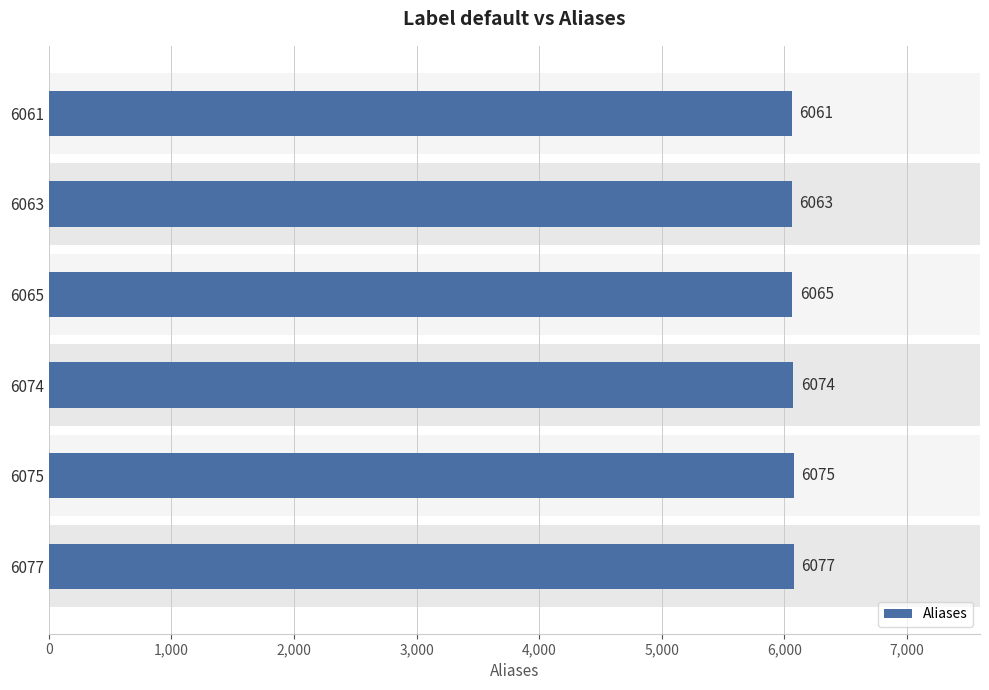

Count the number of data series in this chart.

1